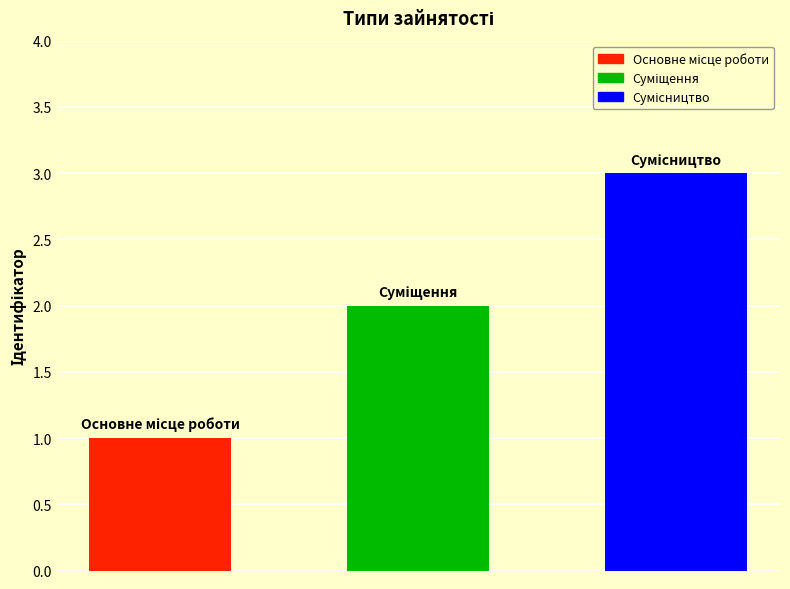

What is the sum of all values?

6